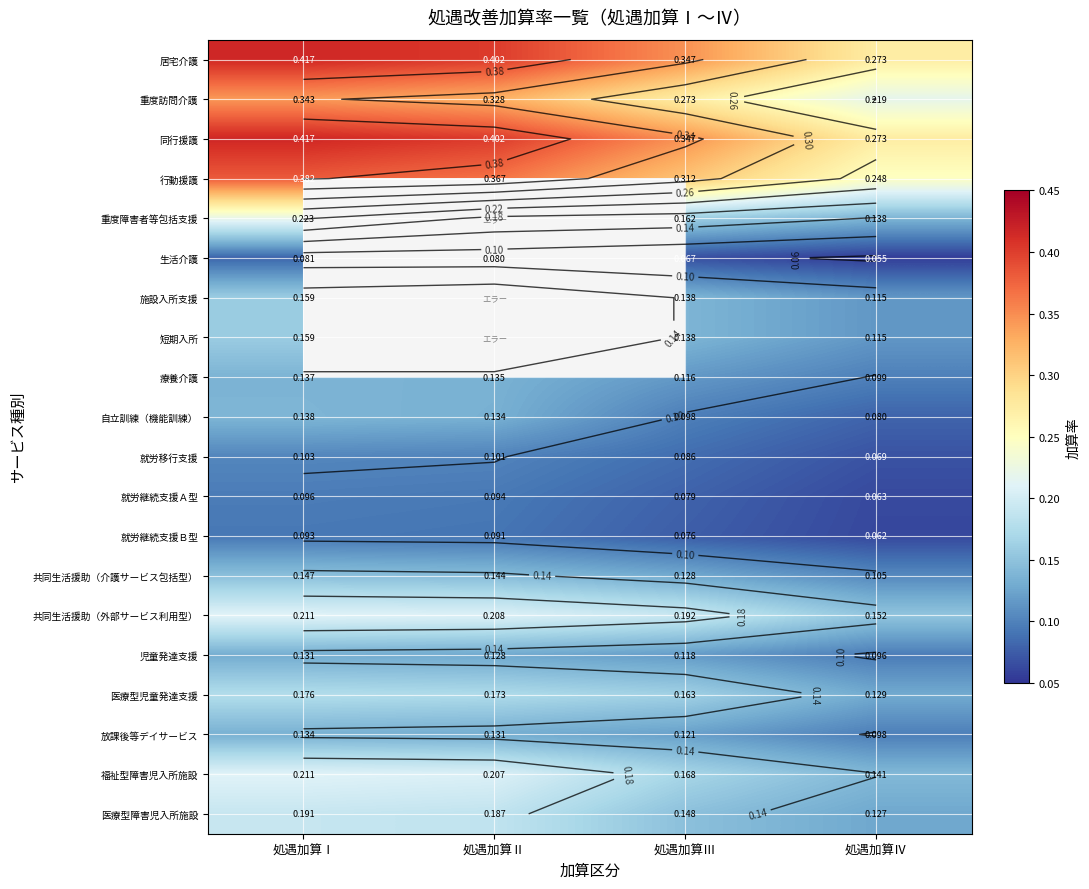

Rank the series at 処遇加算Ⅰ from lowest to highest value.

生活介護, 就労継続支援Ｂ型, 就労継続支援Ａ型, 就労移行支援, 児童発達支援, 放課後等デイサービス, 療養介護, 自立訓練（機能訓練）, 共同生活援助（介護サービス包括型）, 施設入所支援, 短期入所, 医療型児童発達支援, 医療型障害児入所施設, 共同生活援助（外部サービス利用型）, 福祉型障害児入所施設, 重度障害者等包括支援, 重度訪問介護, 行動援護, 居宅介護, 同行援護